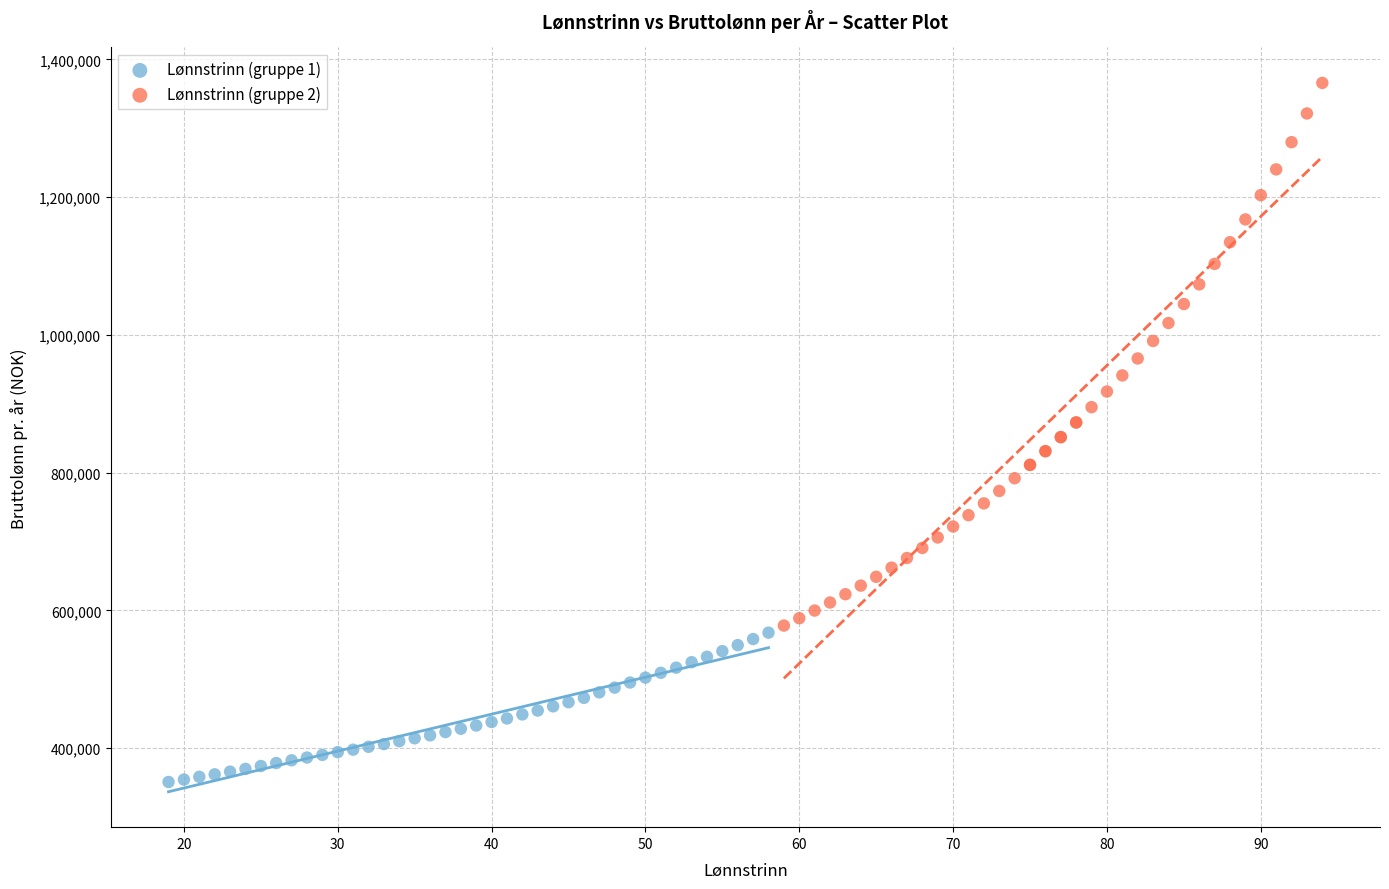

Which series contains the lowest Y value?

Lønnstrinn (gruppe 1)